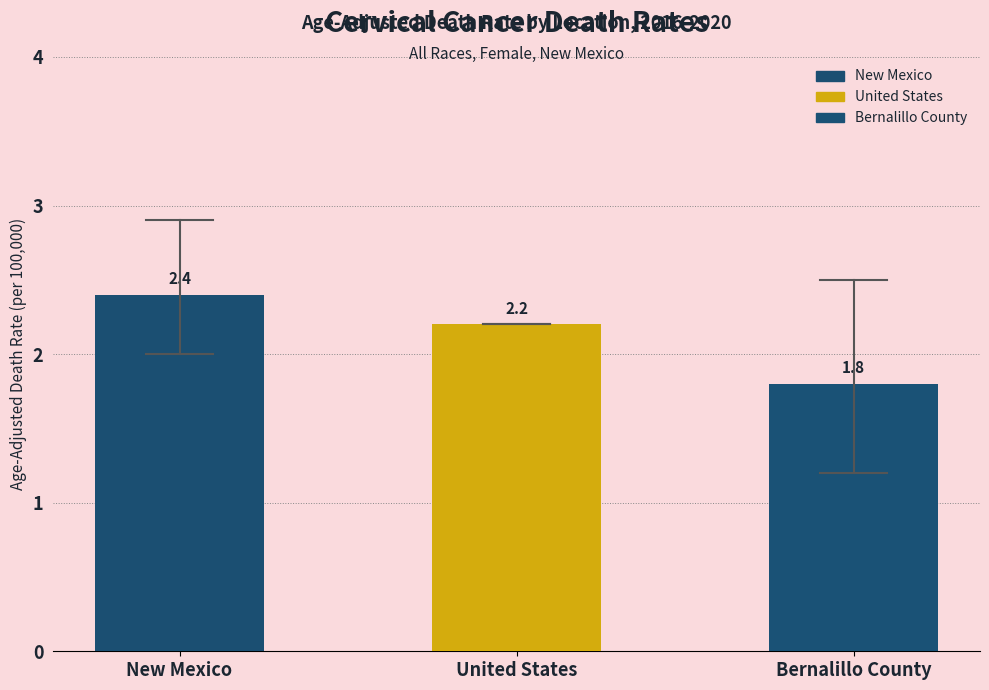

How many bars are there in total?

3